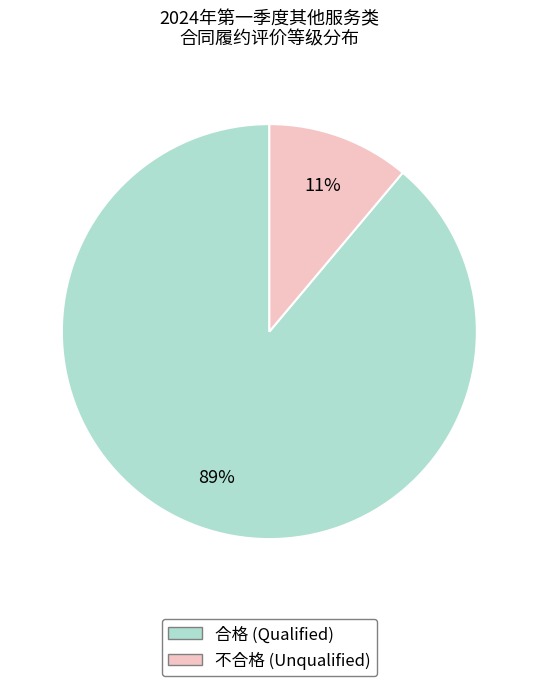

The 不合格 slice represents 11% of the pie. True or false?

True